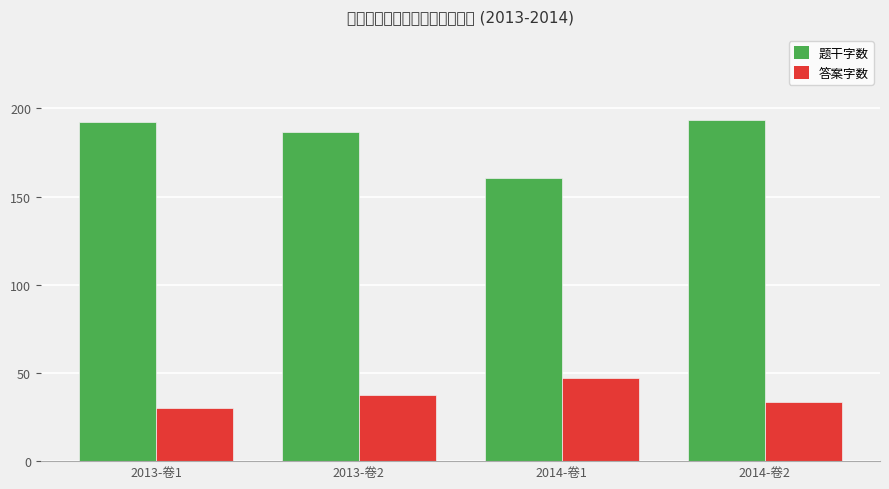

What are all the series names shown in the legend?

题干字数, 答案字数